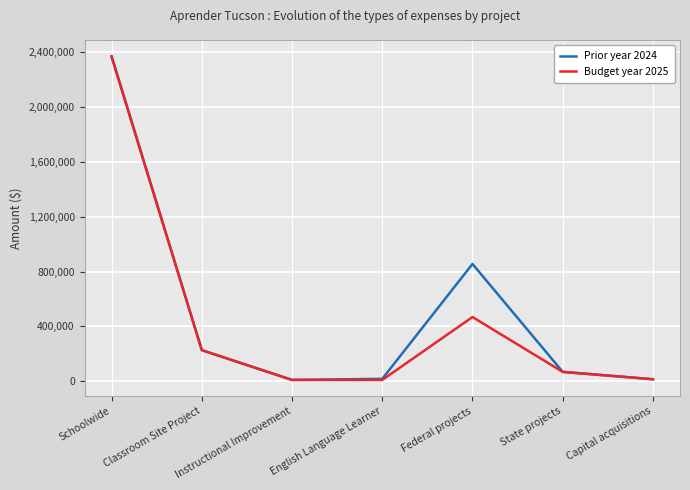

Does the chart display data point markers on the line(s)?

No